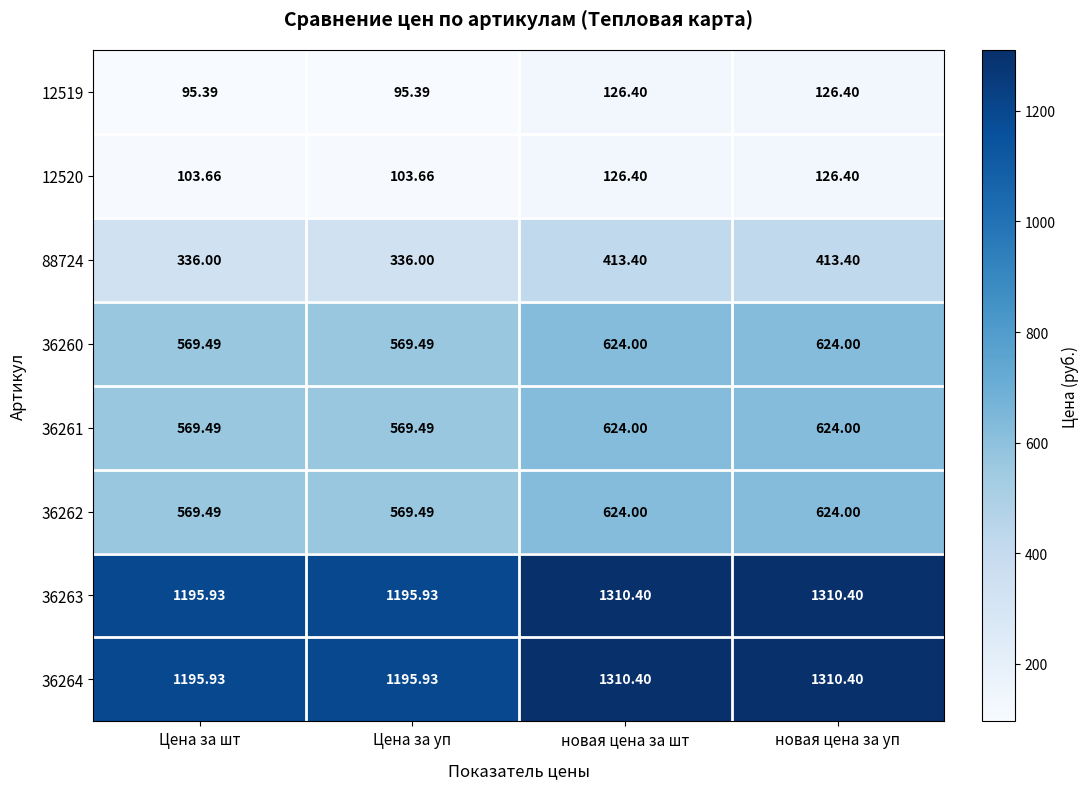

List the series in order of their peak value, lowest first.

12519, 12520, 88724, 36260, 36261, 36262, 36263, 36264